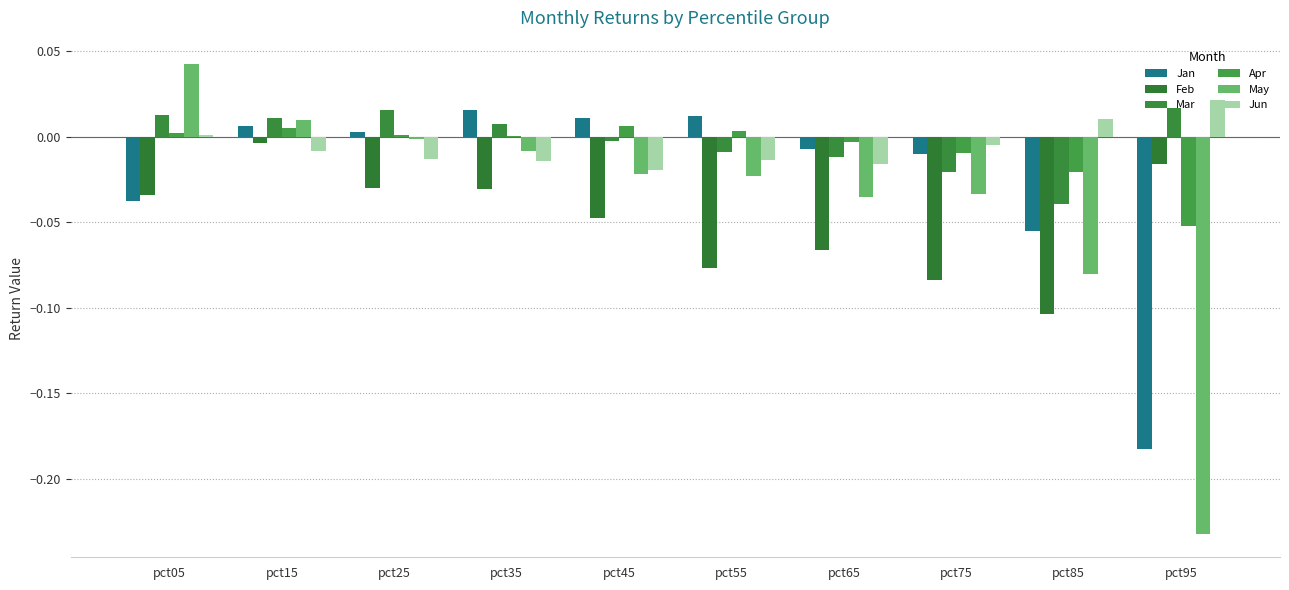

Reading left to right, extract all data points from this chart.

Jan: pct05=-0.0	pct15=0.0	pct25=0.0	pct35=0.0	pct45=0.0	pct55=0.0	pct65=-0.0	pct75=-0.0	pct85=-0.1	pct95=-0.2
Feb: pct05=-0.0	pct15=-0.0	pct25=-0.0	pct35=-0.0	pct45=-0.0	pct55=-0.1	pct65=-0.1	pct75=-0.1	pct85=-0.1	pct95=-0.0
Mar: pct05=0.0	pct15=0.0	pct25=0.0	pct35=0.0	pct45=-0.0	pct55=-0.0	pct65=-0.0	pct75=-0.0	pct85=-0.0	pct95=0.0
Apr: pct05=0.0	pct15=0.0	pct25=0.0	pct35=0.0	pct45=0.0	pct55=0.0	pct65=-0.0	pct75=-0.0	pct85=-0.0	pct95=-0.1
May: pct05=0.0	pct15=0.0	pct25=-0.0	pct35=-0.0	pct45=-0.0	pct55=-0.0	pct65=-0.0	pct75=-0.0	pct85=-0.1	pct95=-0.2
Jun: pct05=0.0	pct15=-0.0	pct25=-0.0	pct35=-0.0	pct45=-0.0	pct55=-0.0	pct65=-0.0	pct75=-0.0	pct85=0.0	pct95=0.0